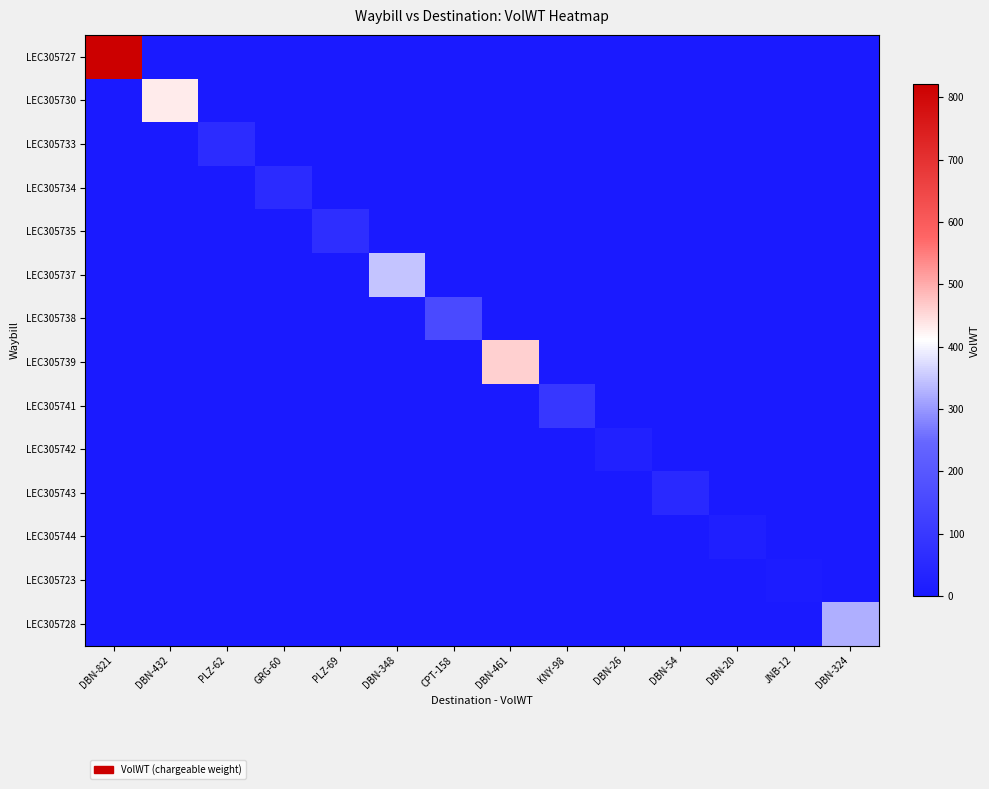

List the series in order of their peak value, lowest first.

LEC305723, LEC305744, LEC305742, LEC305743, LEC305734, LEC305733, LEC305735, LEC305741, LEC305738, LEC305728, LEC305737, LEC305730, LEC305739, LEC305727